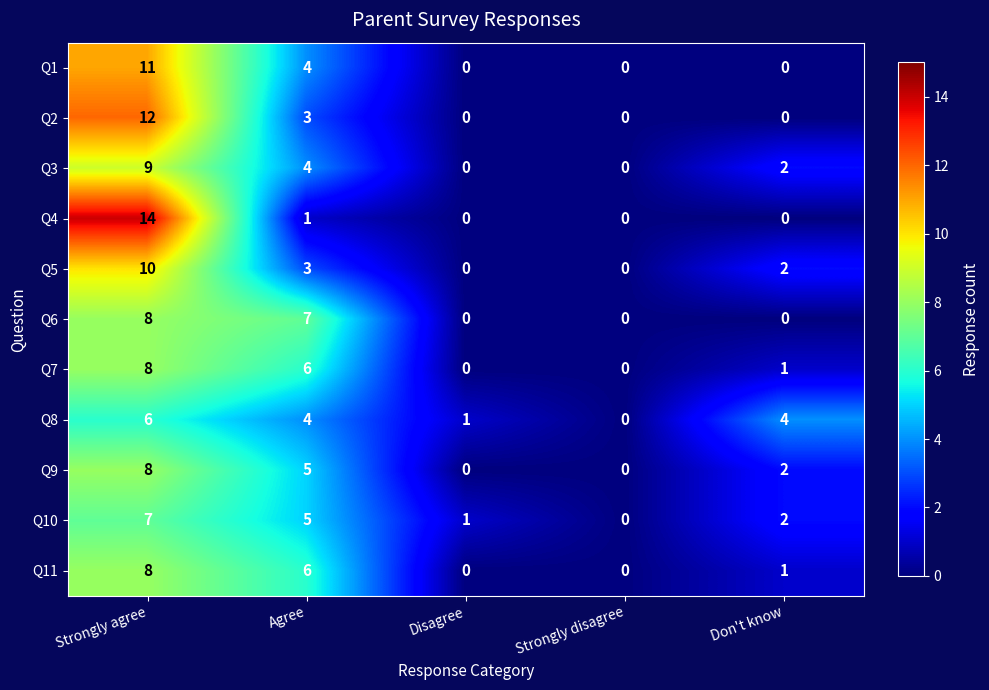

Which series has the widest spread of values?

Q4